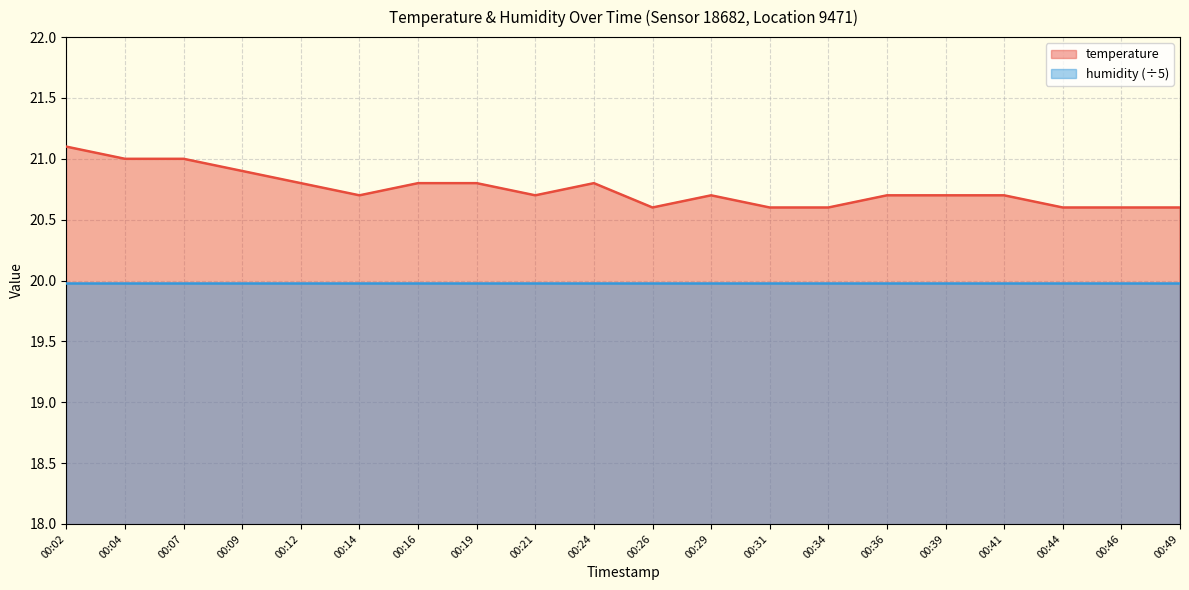

True or false: the data has more than 2 interior local peaks.

False